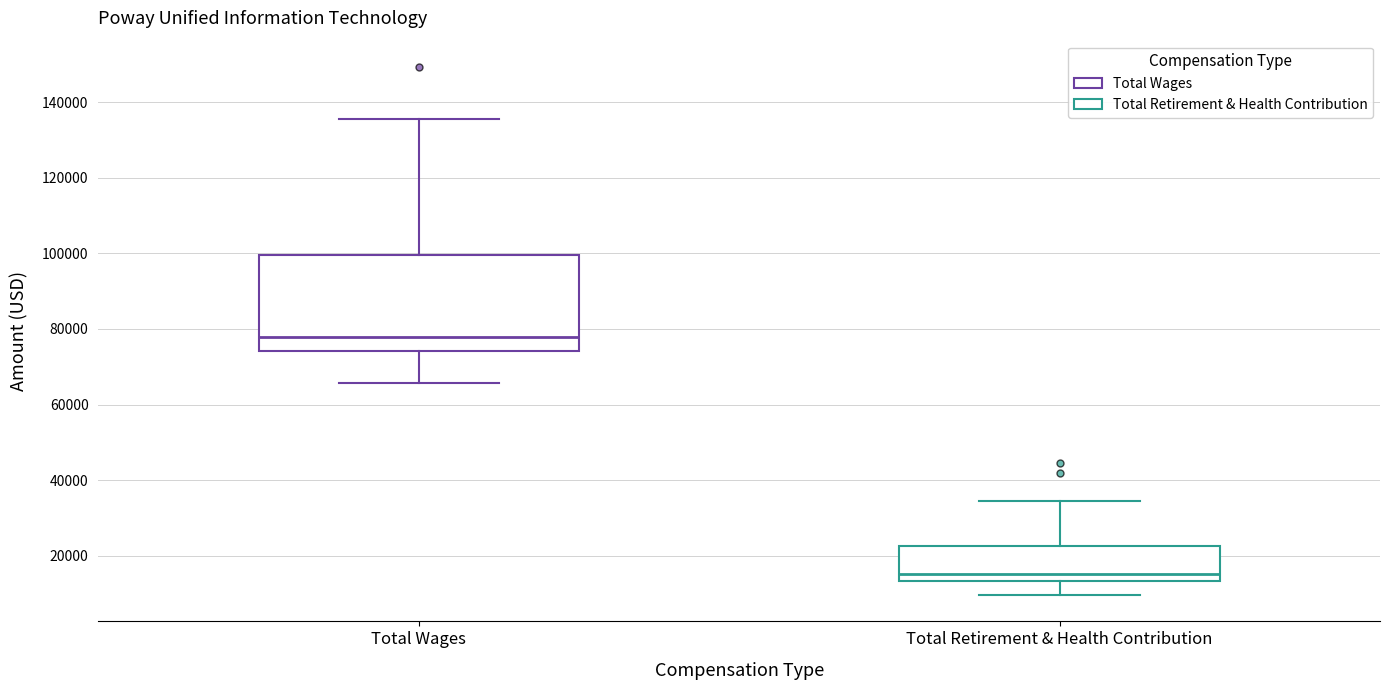

Reading left to right, transcribe this box plot: for each box, give where its median line is, the range the box spans, and where its two whiskers end, as read against the y-axis. The values are not printed on the chart, so give them approximately, as read against the axis.

Total Wages: median 78000, box 74000 to 100000, whiskers 66000 to 136000
Total Retirement & Health Contribution: median 16000, box 14000 to 22000, whiskers 10000 to 34000